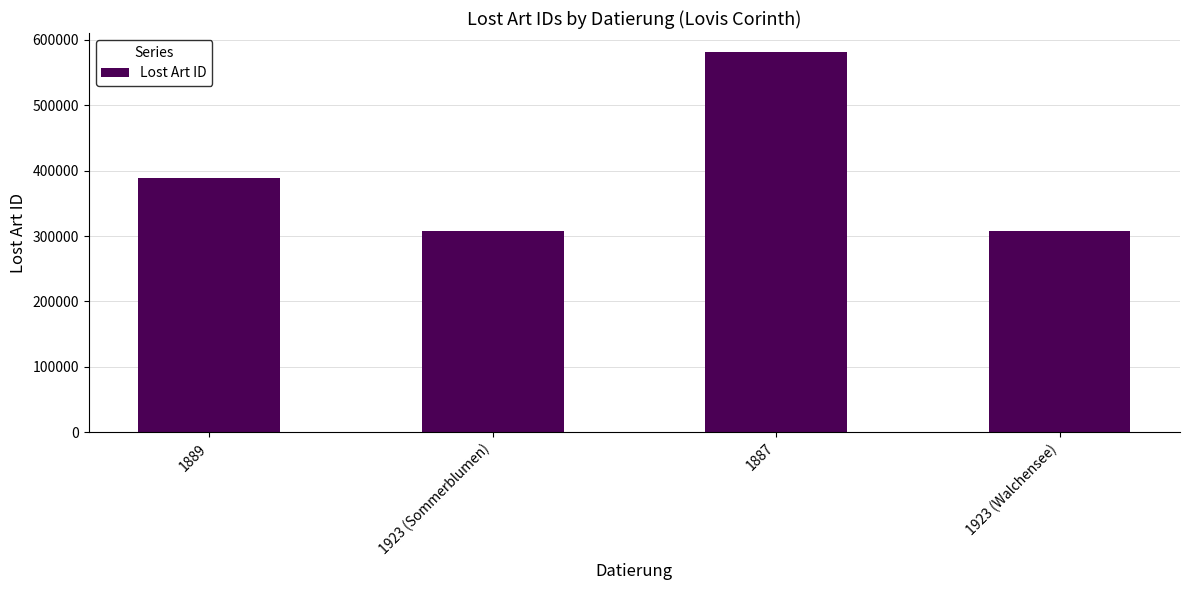

What is the label of the 3rd bar from the left?

1887